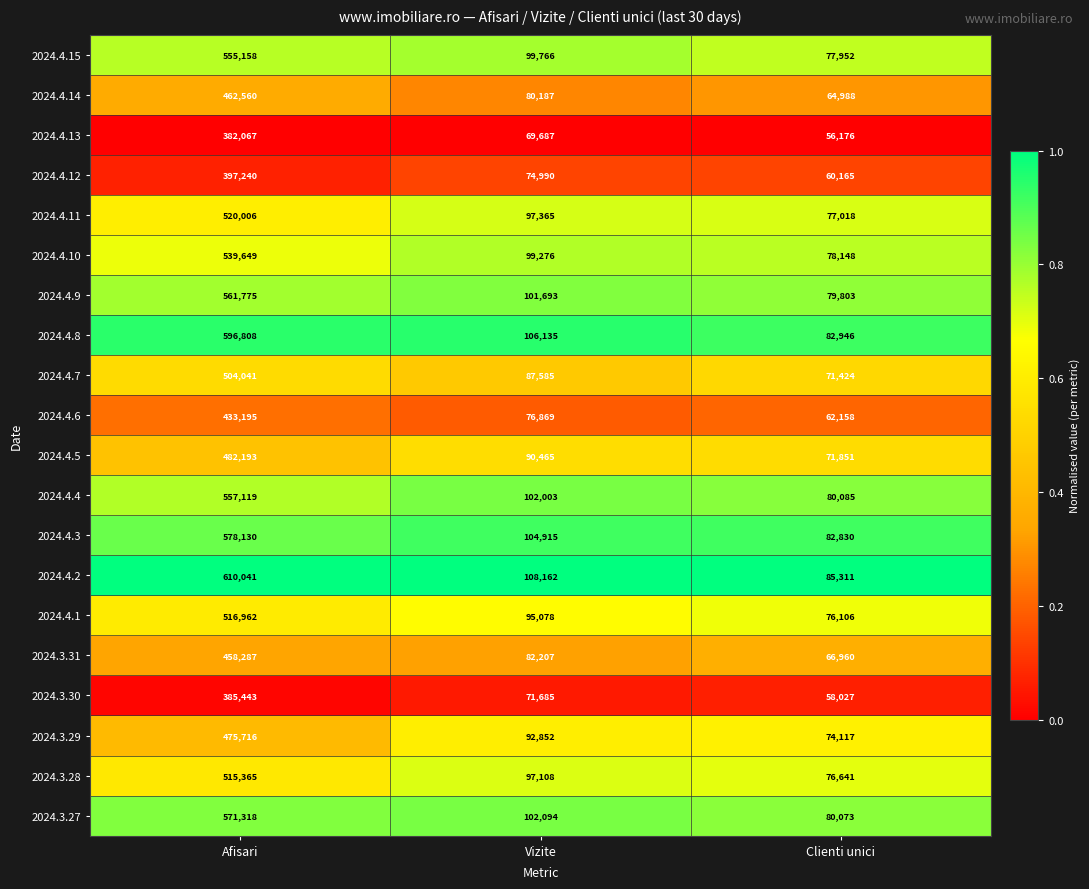

Rank the series by their maximum value, from highest to lowest.

2024.4.2, 2024.4.8, 2024.4.3, 2024.3.27, 2024.4.9, 2024.4.4, 2024.4.15, 2024.4.10, 2024.4.11, 2024.4.1, 2024.3.28, 2024.4.7, 2024.4.5, 2024.3.29, 2024.4.14, 2024.3.31, 2024.4.6, 2024.4.12, 2024.3.30, 2024.4.13